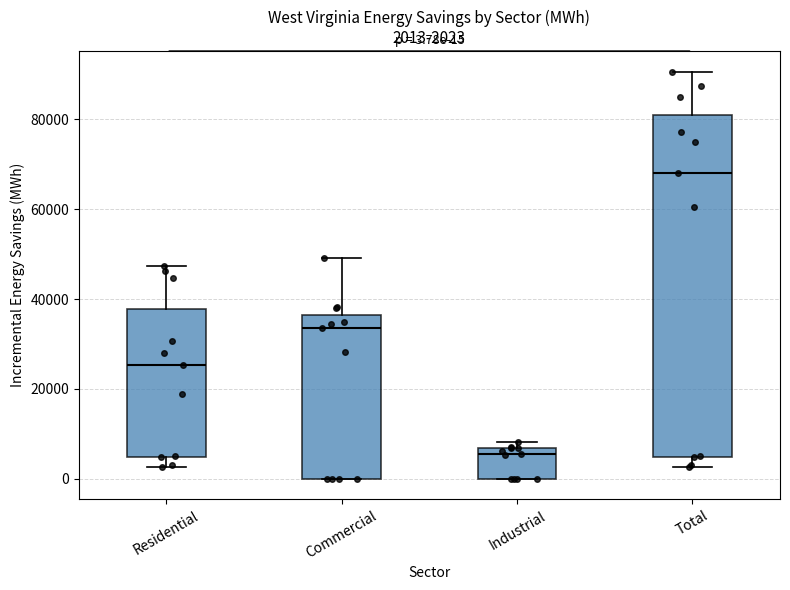

Which box's median line is the lowest?

Industrial